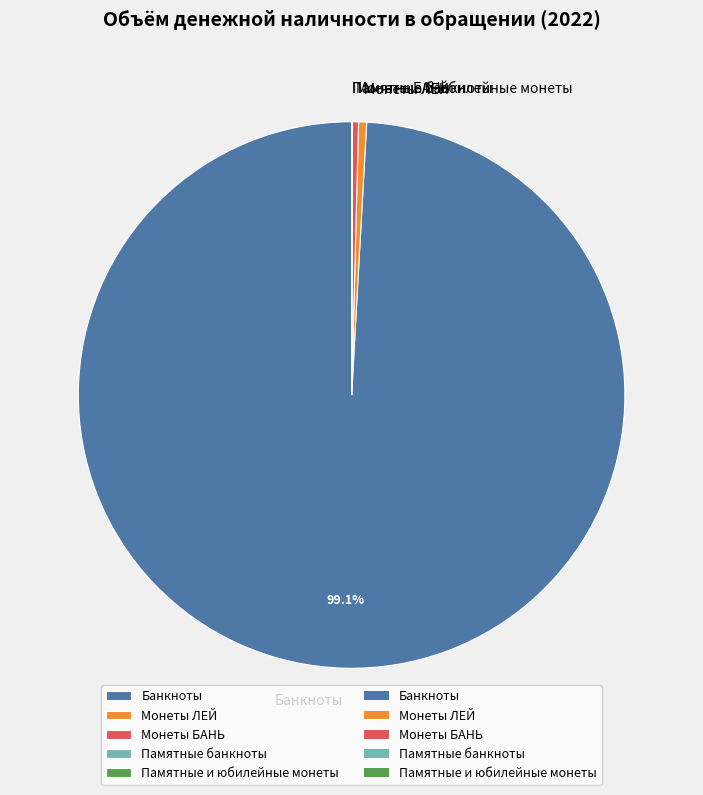

Is it true that Банкноты is 99% of the pie?

True